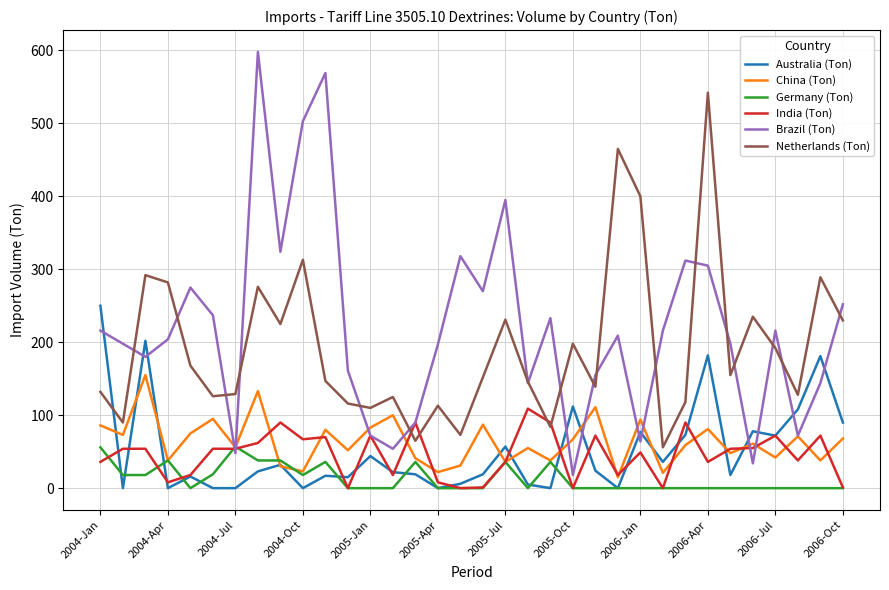

Which series ends up on top after the final intersection of Netherlands (Ton) and Australia (Ton)?

Netherlands (Ton)